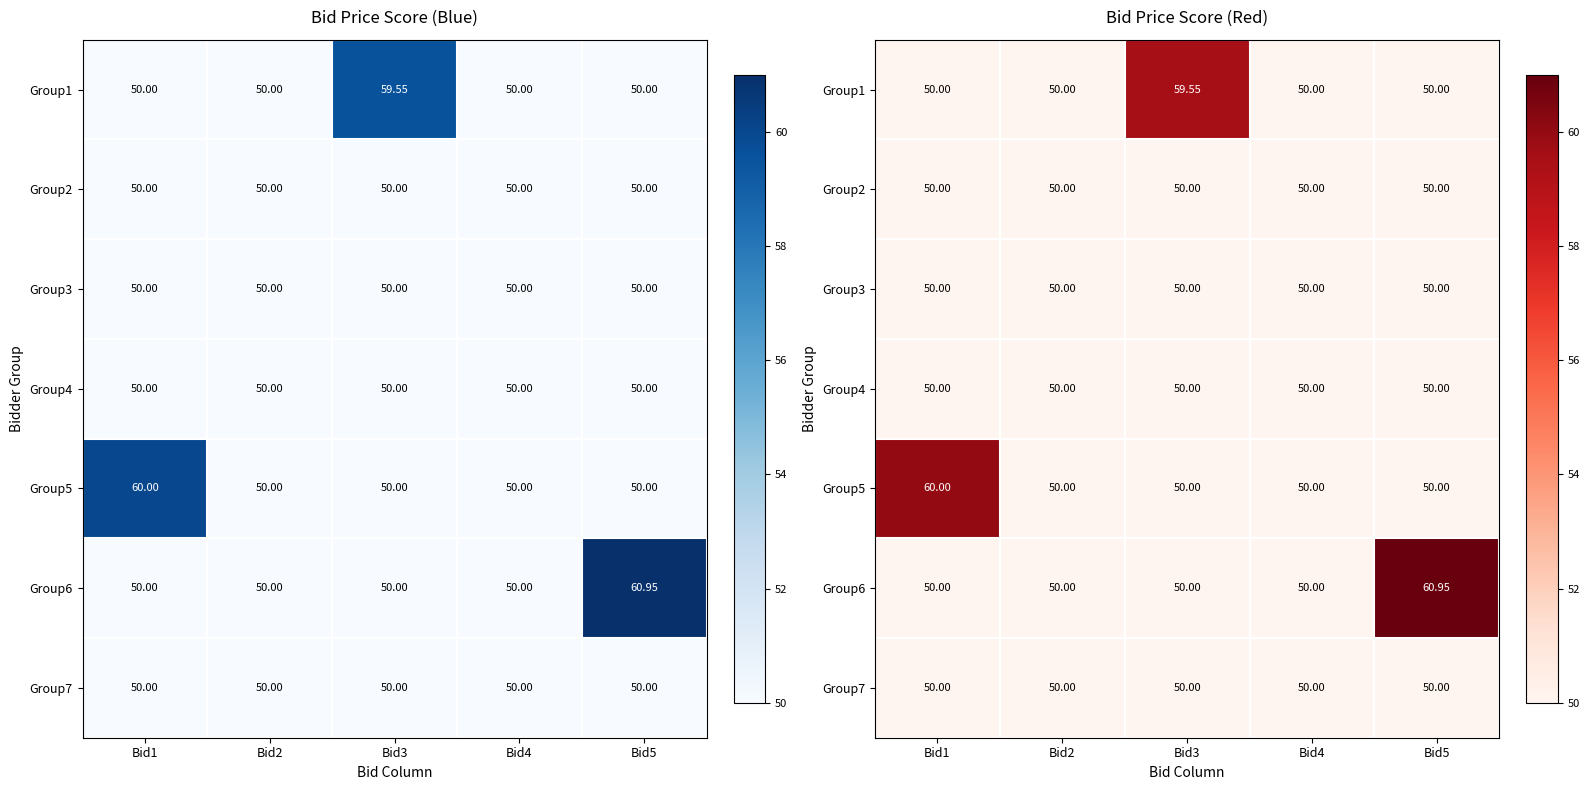

What is the spread (max minus min) of values at Bid5?

10.9